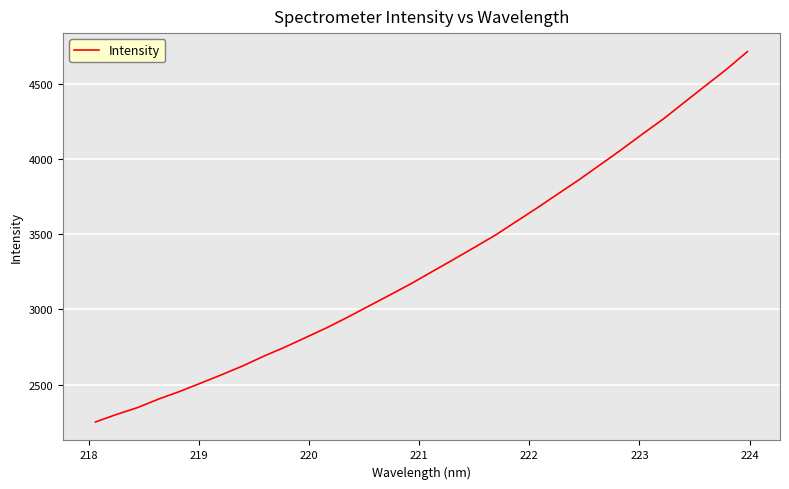

What is the maximum value shown in the chart?

4712.5